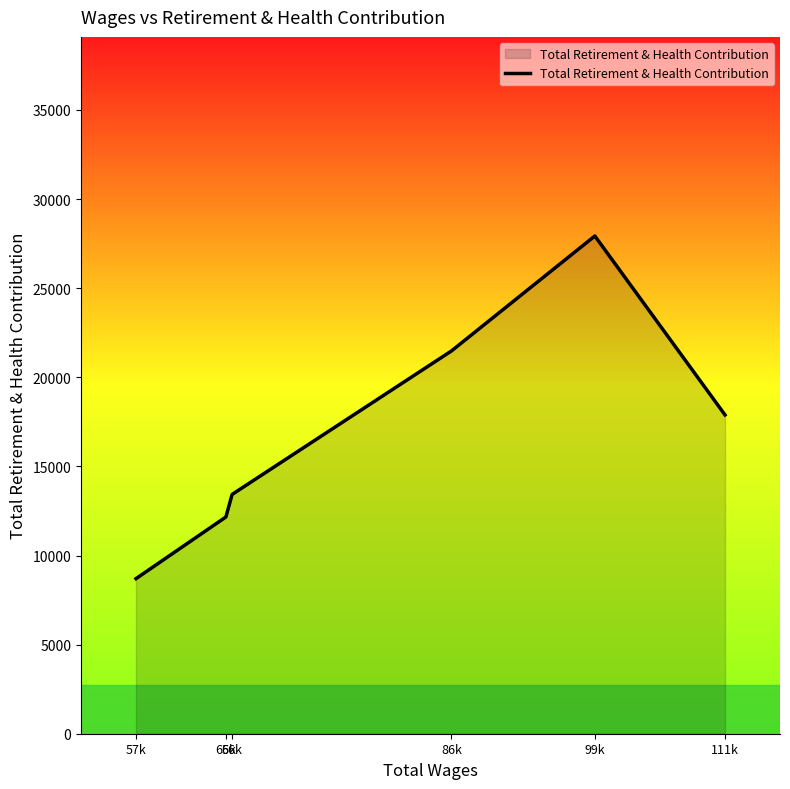

What is the difference between the maximum and minimum values?

19227